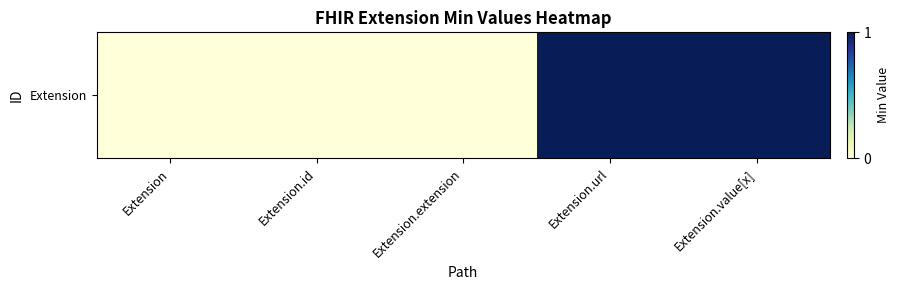

List the labels in order of value, largest first.

Extension.url, Extension.value[x], Extension, Extension.id, Extension.extension